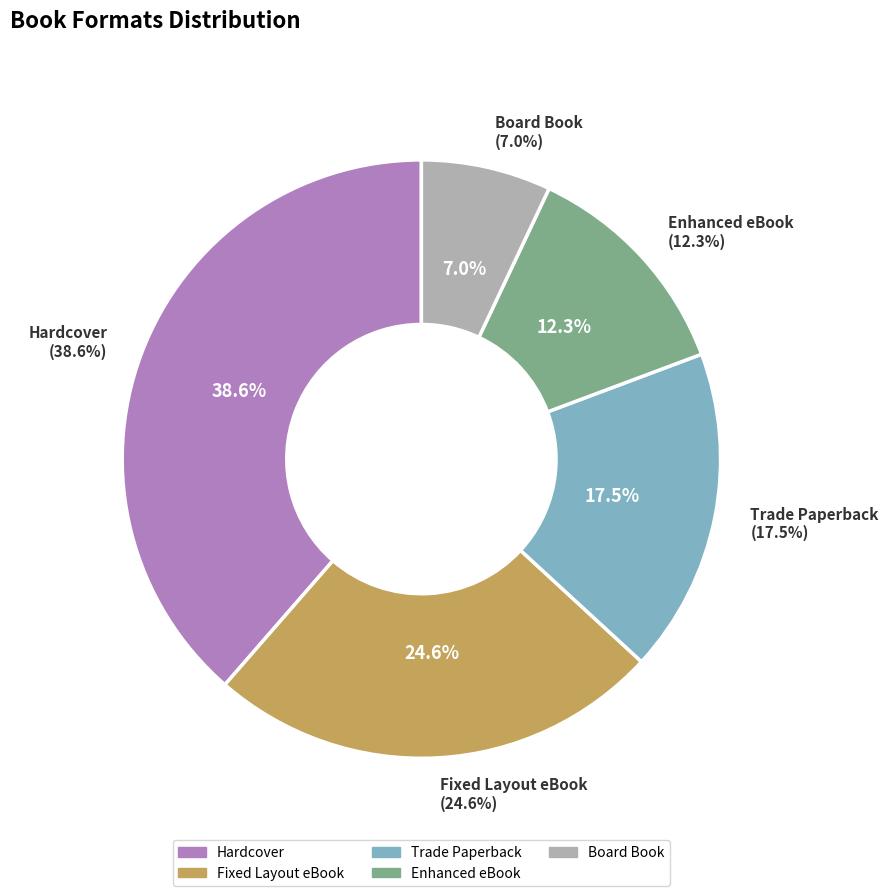

True or false: Enhanced eBook accounts for 1% of the total.

False